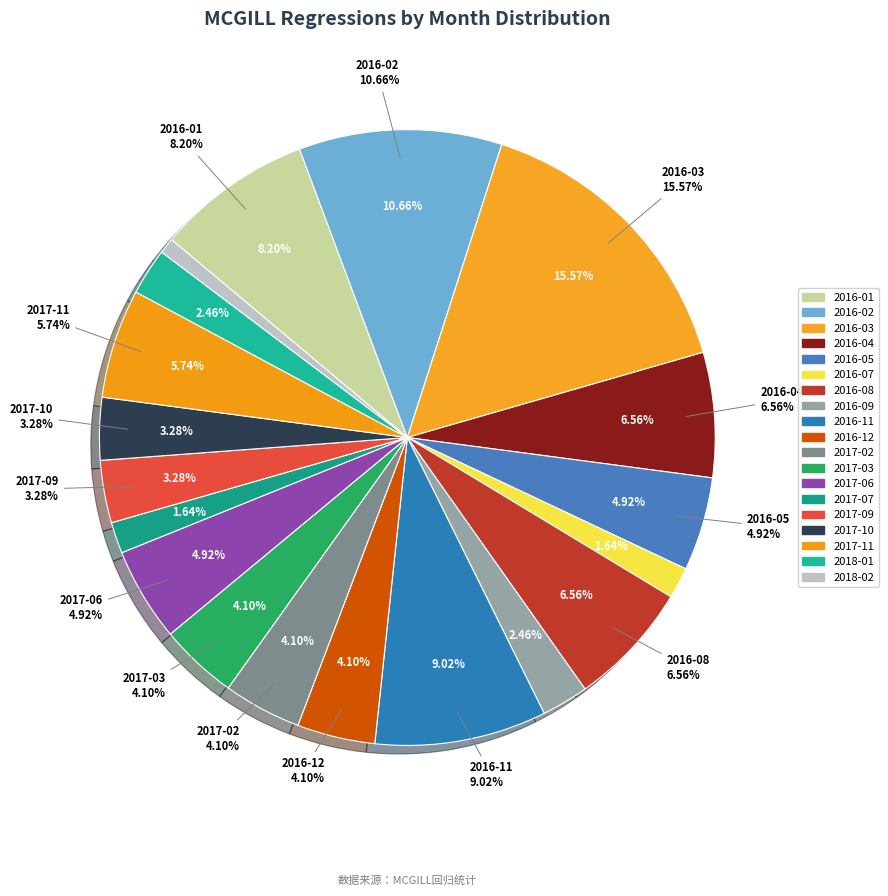

To the nearest percent, what is the combined percentage of 2018-01 and 2016-11?

11%